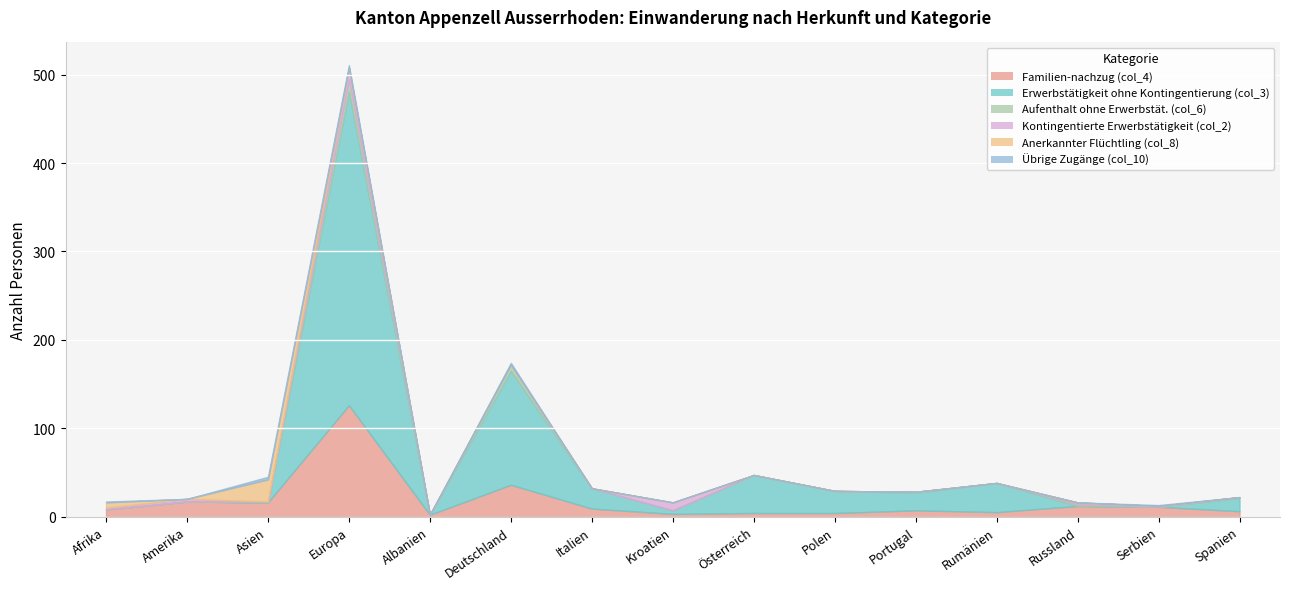

Rank the series at Polen from lowest to highest value.

Aufenthalt ohne Erwerbstät. (col_6), Kontingentierte Erwerbstätigkeit (col_2), Anerkannter Flüchtling (col_8), Übrige Zugänge (col_10), Familien-nachzug (col_4), Erwerbstätigkeit ohne Kontingentierung (col_3)